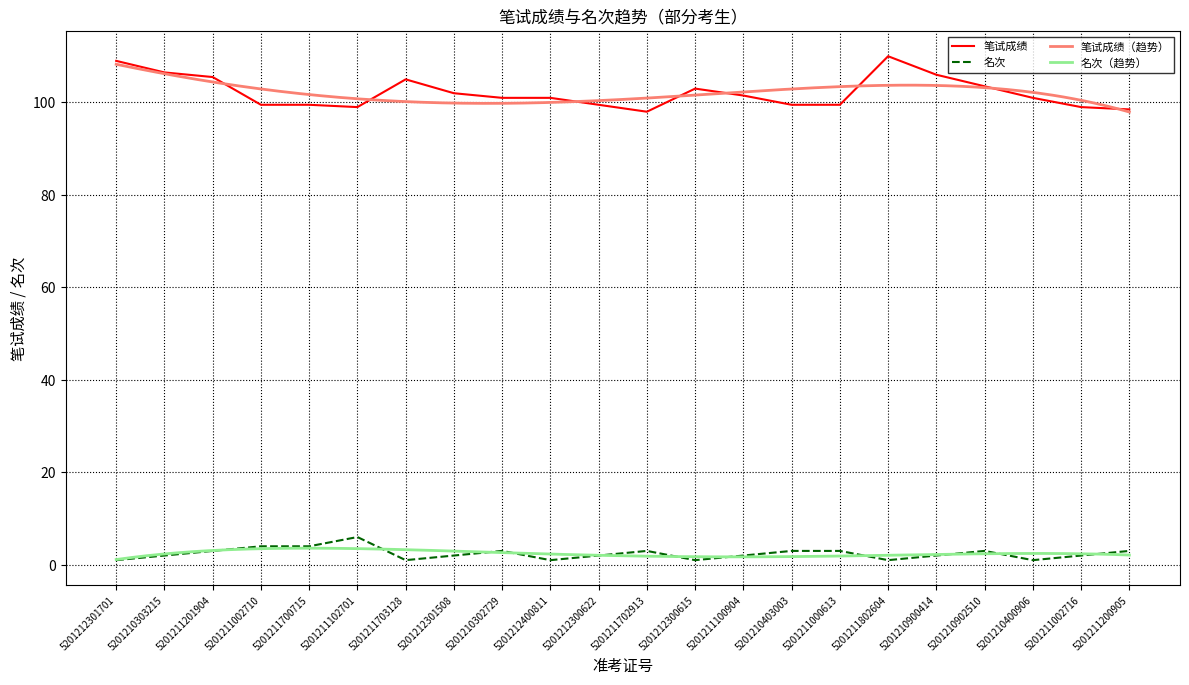

What is the label of the 13th point from the left?

5201212300615